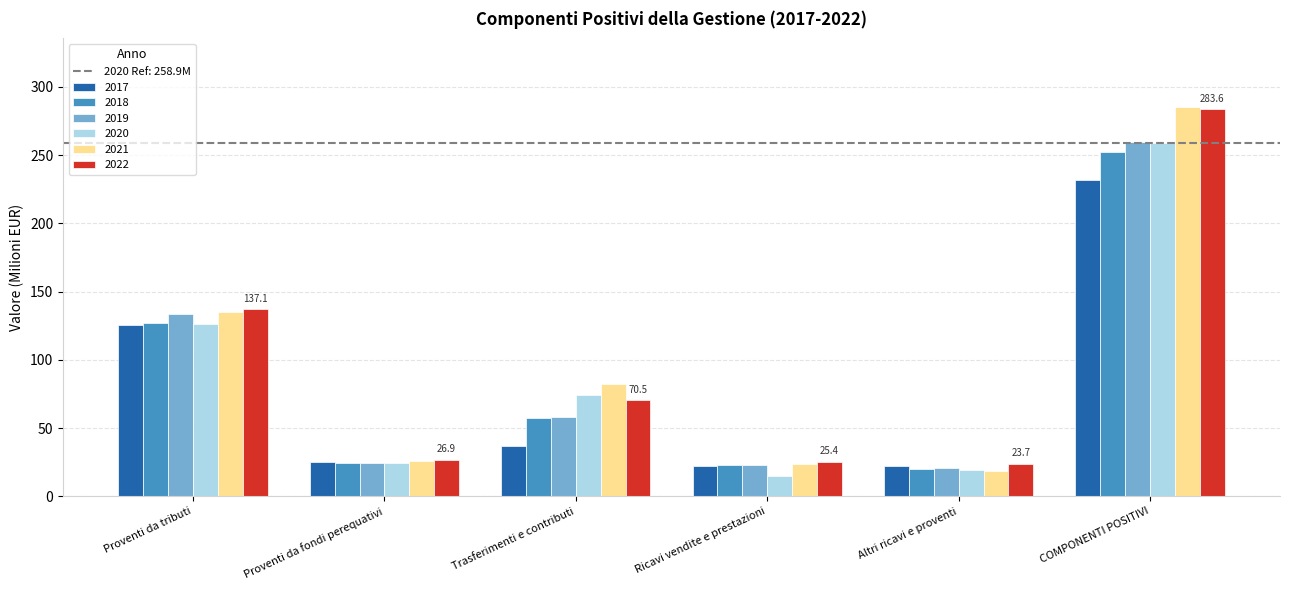

The 2017 series shows 48.2 at Trasferimenti e contributi. True or false?

False